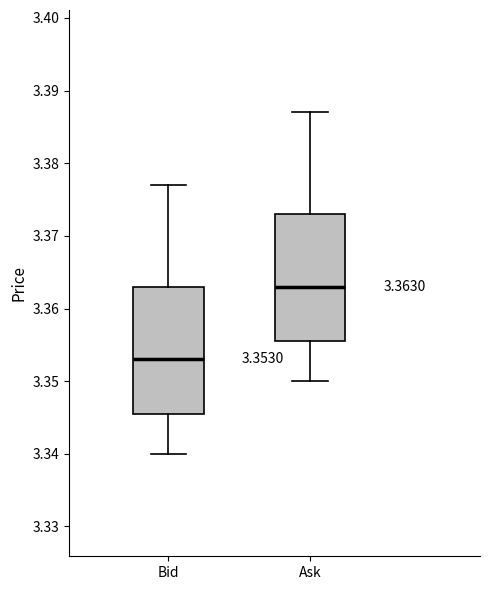

Which box's median line is the lowest?

Bid